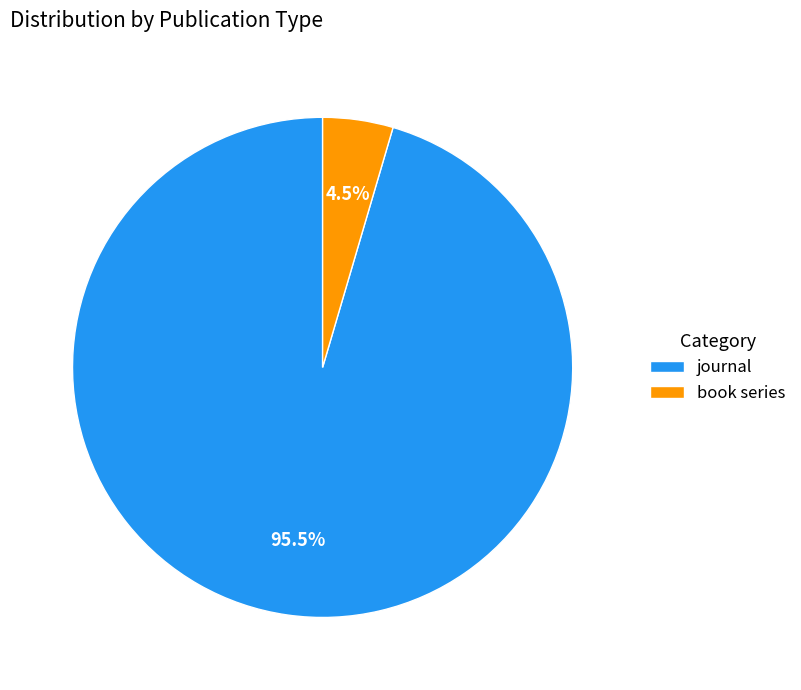

Which category accounts for the majority?

journal